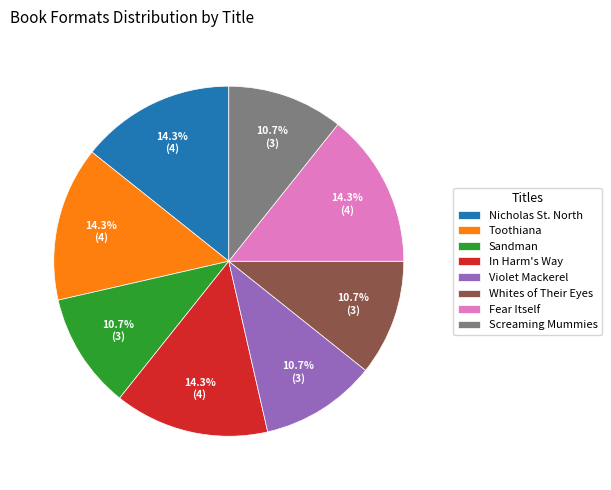

Does Whites of Their Eyes account for over 50% of the chart?

No